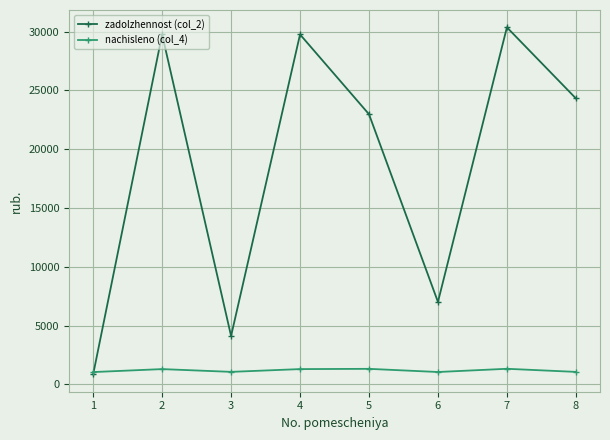

True or false: nachisleno (col_4) has more than 1 interior local peaks.

True